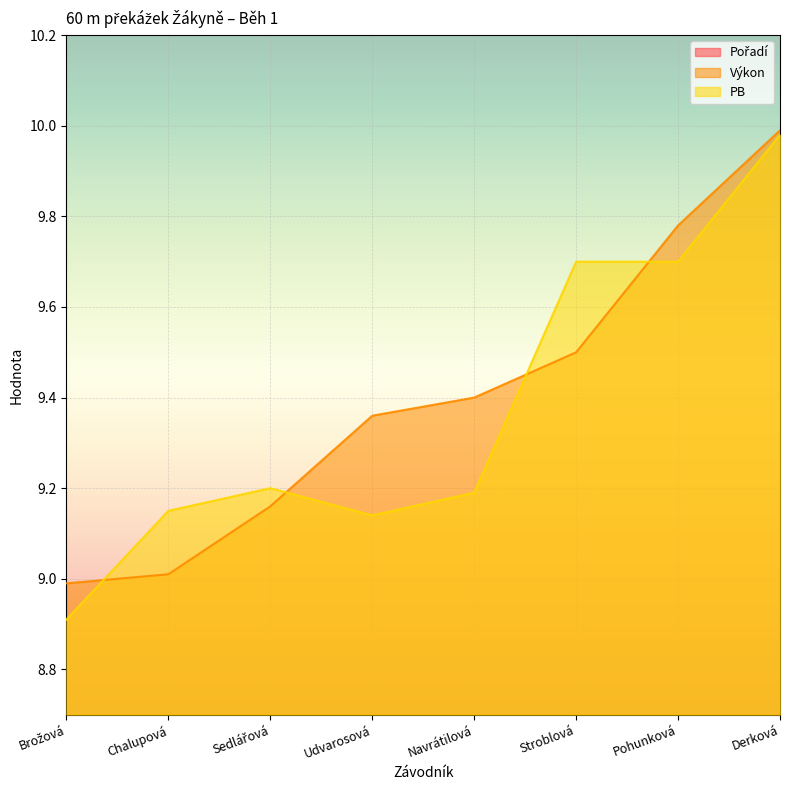

What is the total value across all series at Derková?

28.0